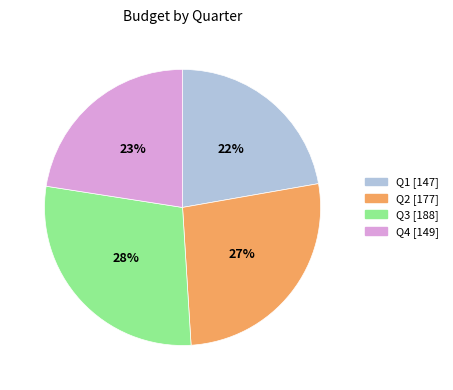

To the nearest percent, what is the average slice percentage?

25%